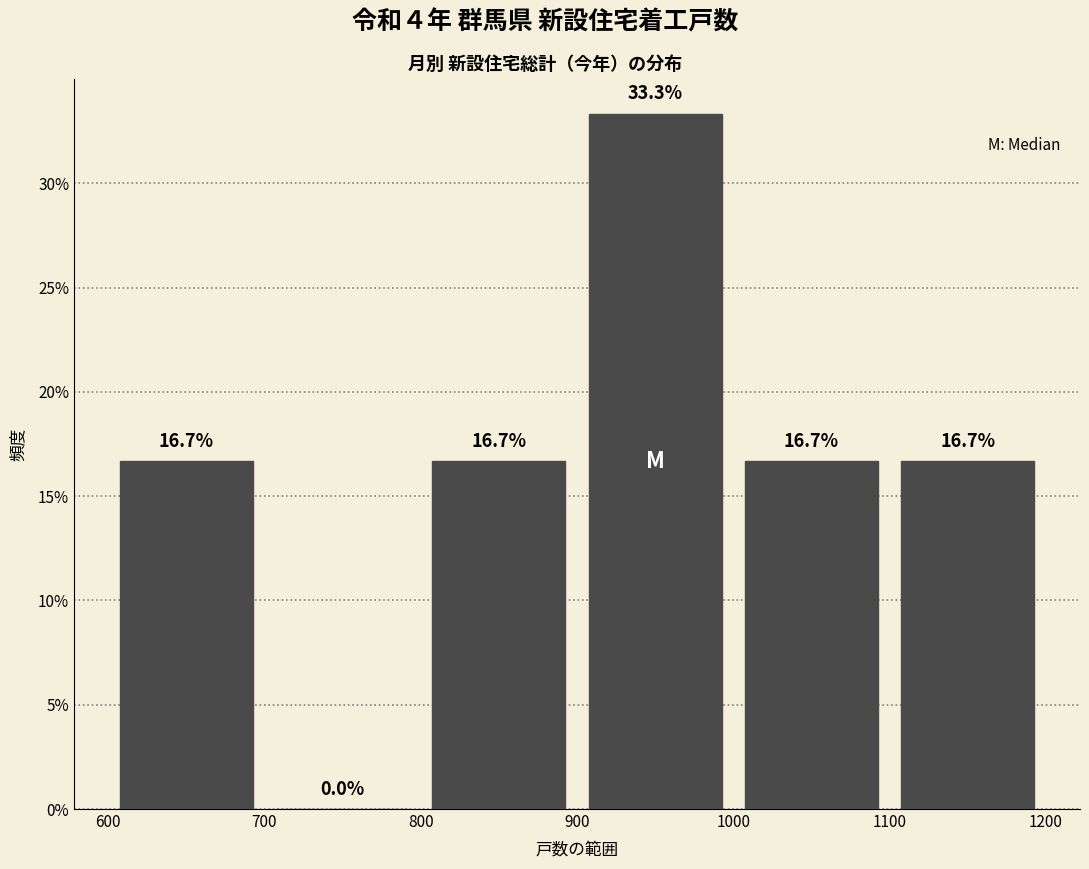

Reading left to right, transcribe this chart: for each bar, give the range it covers on the x-axis and its height.

600 to 700: 16.7
700 to 800: 0.0
800 to 900: 16.7
900 to 1000: 33.3
1000 to 1100: 16.7
1100 to 1200: 16.7